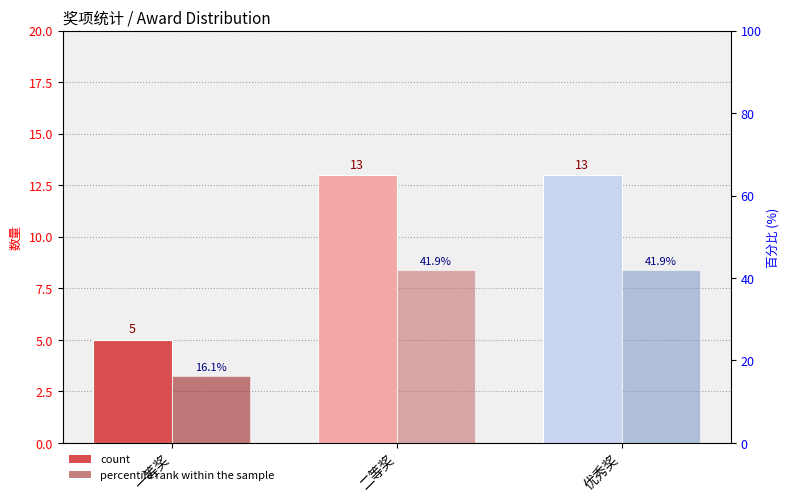

What is the minimum value shown in the chart?

5.0